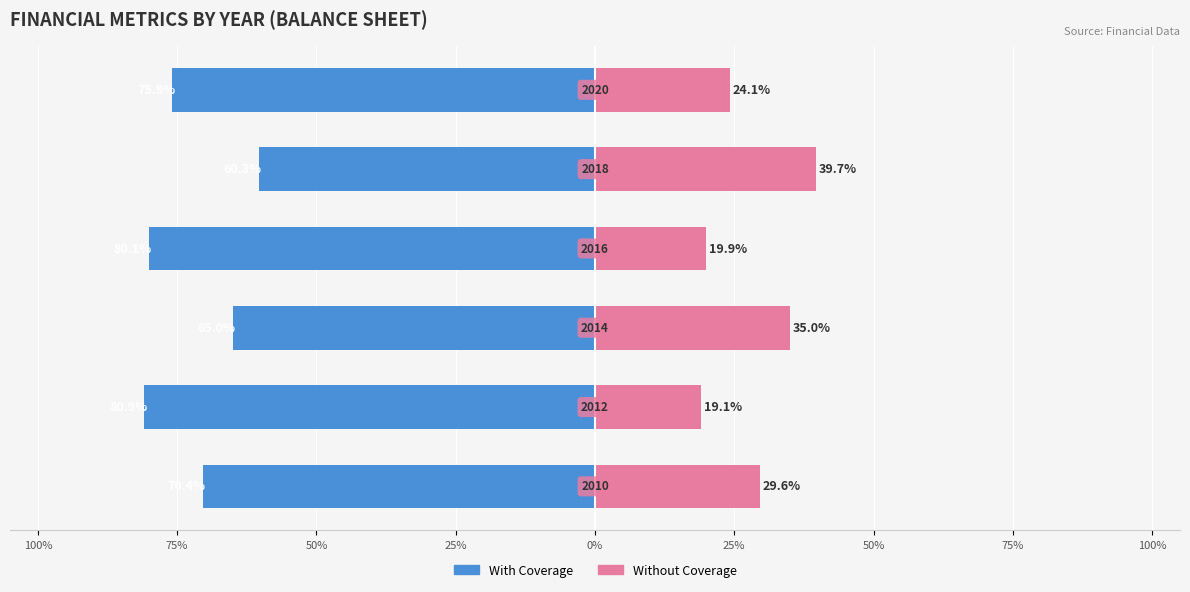

Rank the series at 25% from highest to lowest value.

Without Coverage, With Coverage